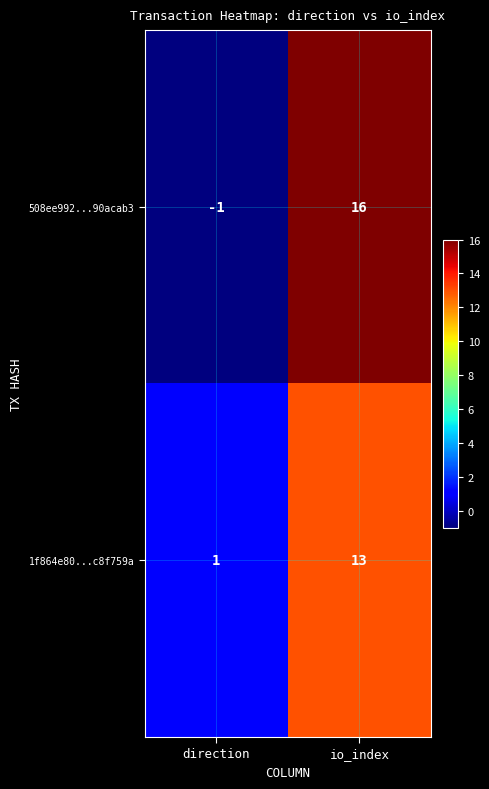

The 508ee992...90acab3 series shows -1 at direction. True or false?

True